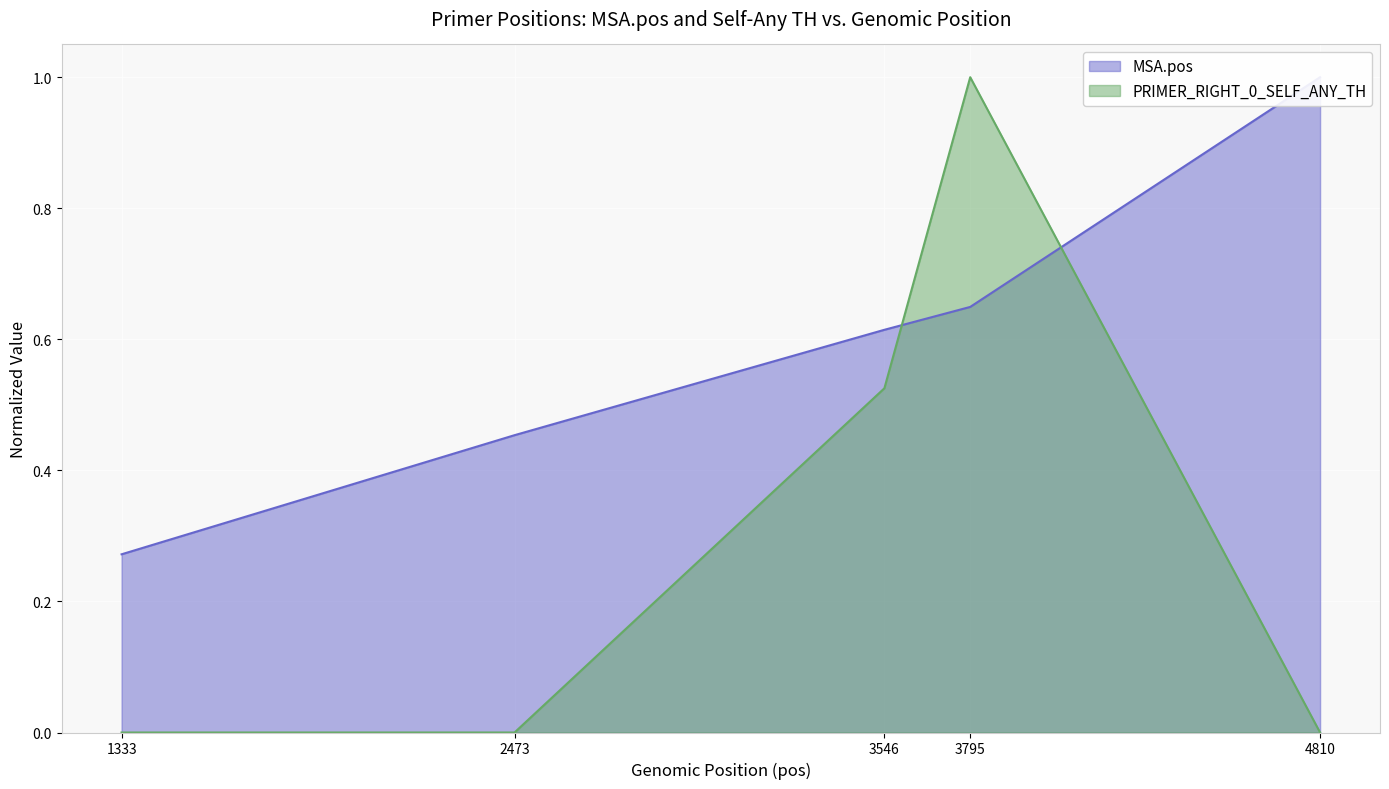

True or false: MSA.pos has a value of 0.3 at 1333.

True